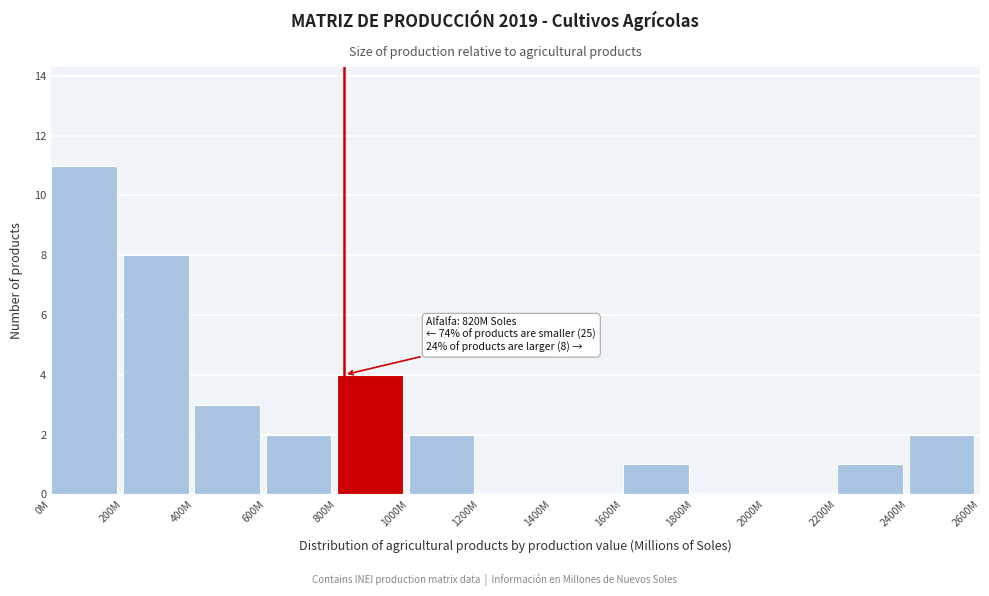

Reading left to right, list all the values displayed in this chart.

0M=11	200M=8	400M=3	600M=2	800M=4	1000M=2	1200M=0	1400M=0	1600M=1	1800M=0	2000M=0	2200M=1	2400M=2